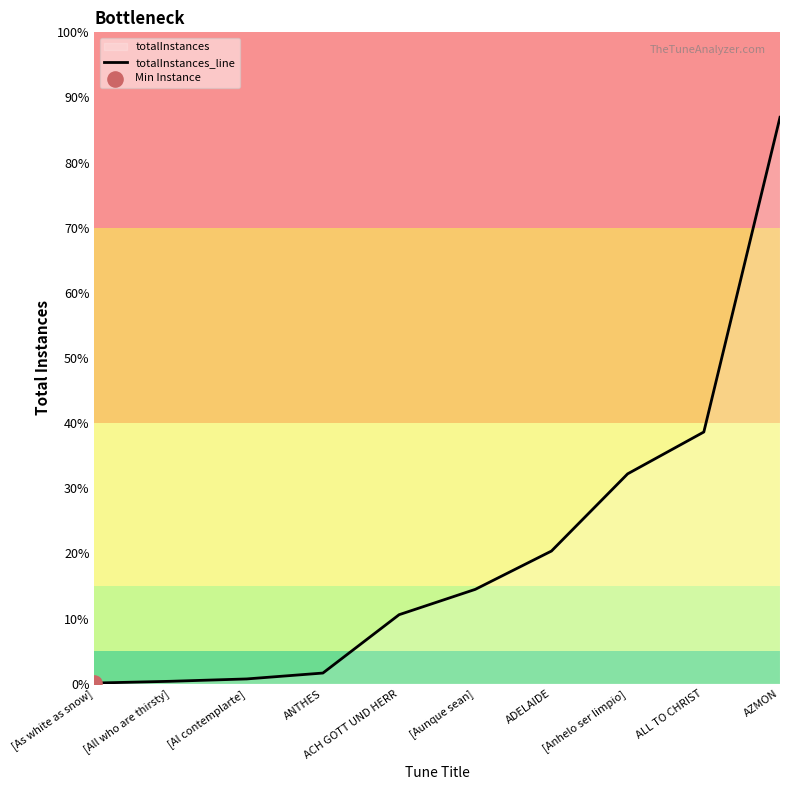

Which has a higher value, [Al contemplarte] or AZMON?

AZMON